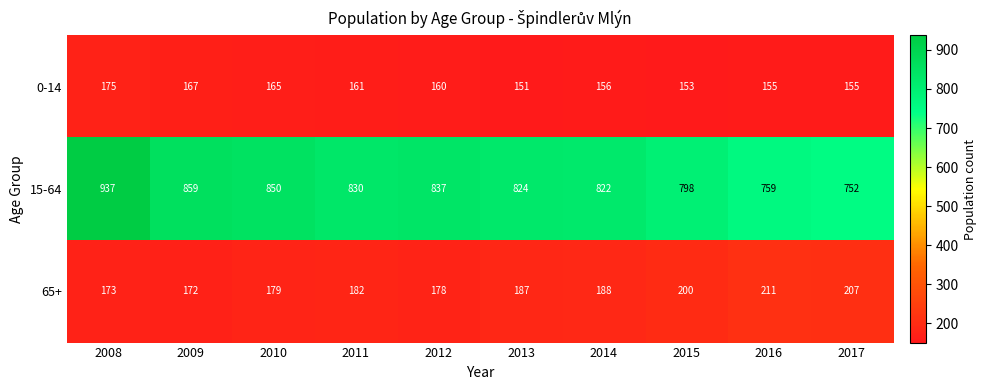

At which category is the sum across all series the highest?

2008